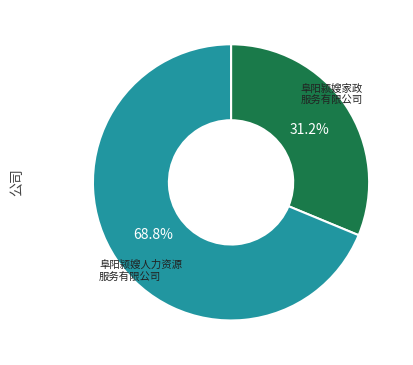

To the nearest percent, what is the average slice percentage?

50%